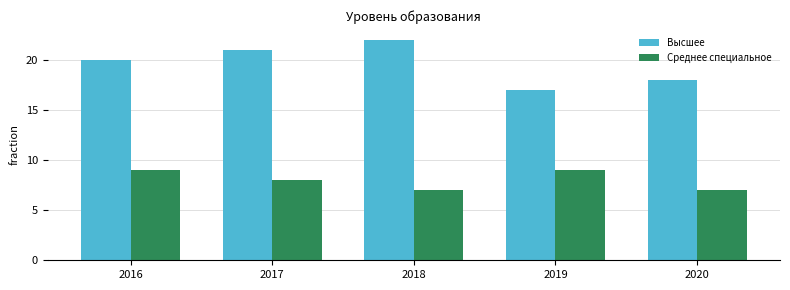

What is the lowest value of the Высшее series?

17